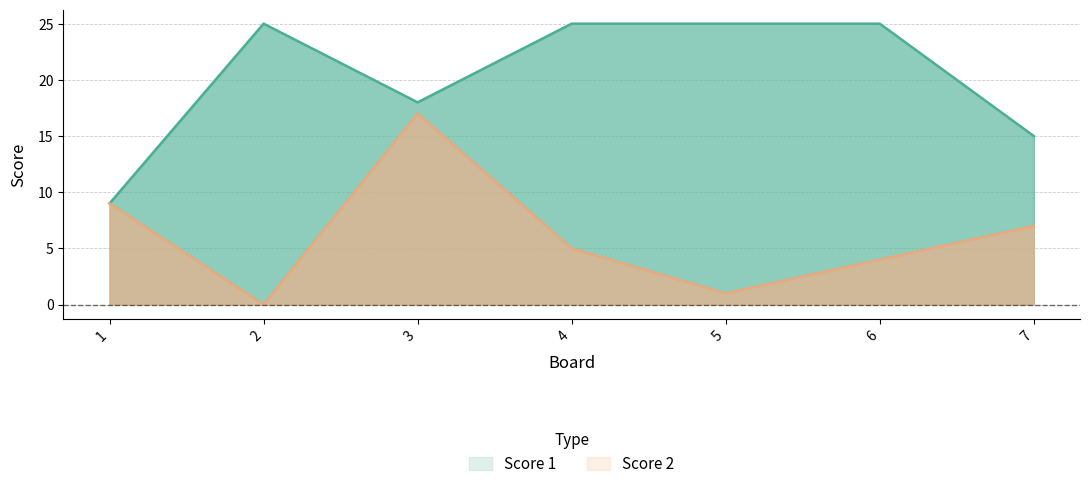

What is the sum of all Score 1 values?

142